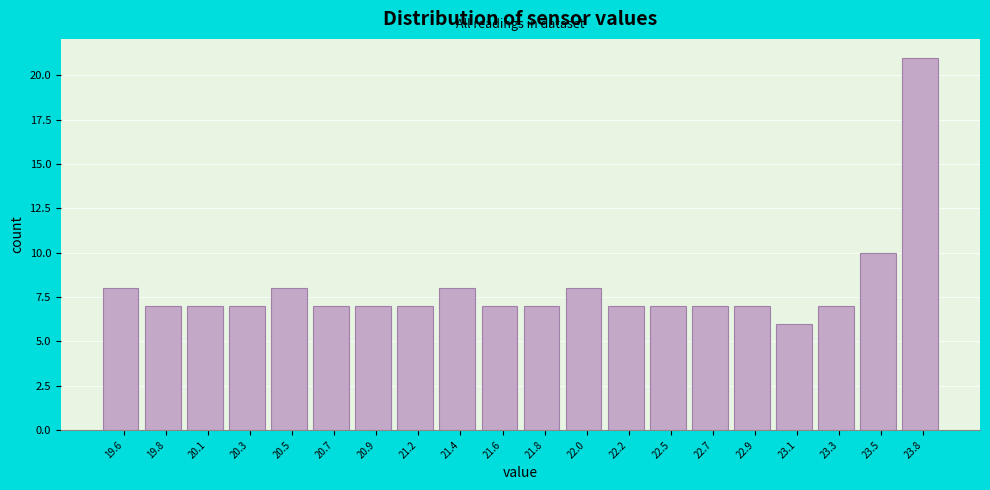

Reading left to right, extract all data points from this chart.

19.6=8	19.8=7	20.1=7	20.3=7	20.5=8	20.7=7	20.9=7	21.2=7	21.4=8	21.6=7	21.8=7	22.0=8	22.2=7	22.5=7	22.7=7	22.9=7	23.1=6	23.3=7	23.5=10	23.8=21